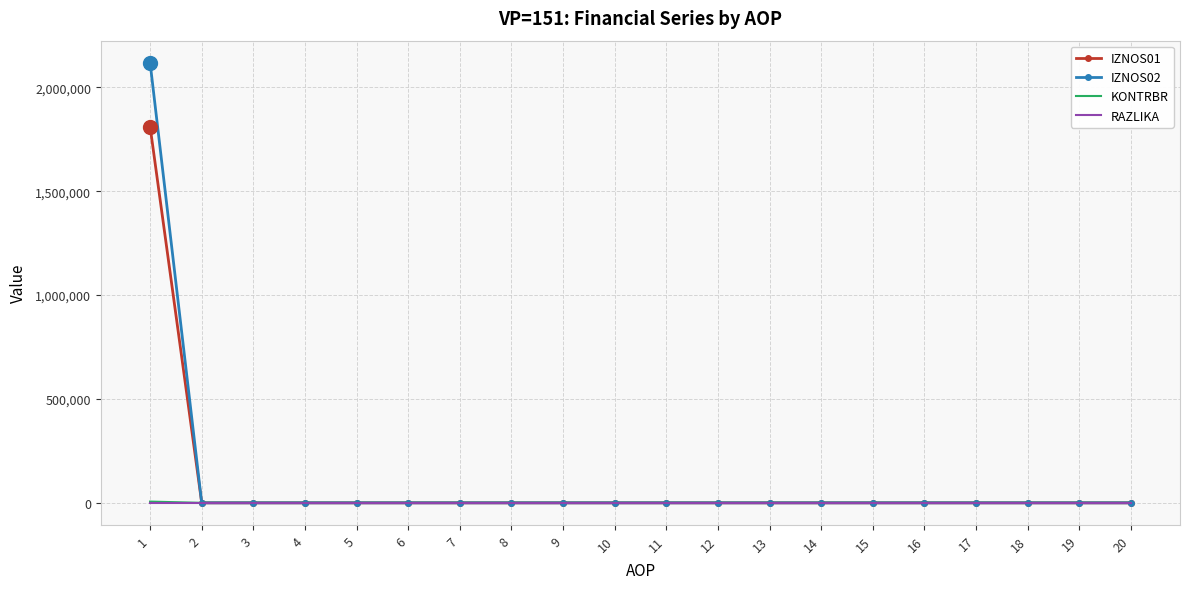

What is the greatest value displayed?

2118909.3